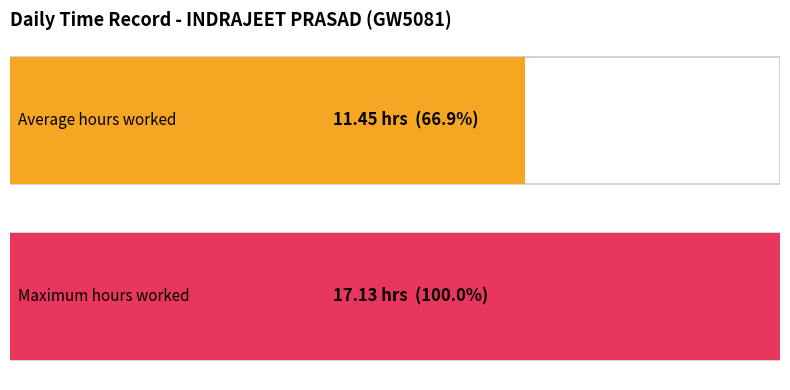

The Low (Hours) series shows 23.5 at 5. True or false?

False